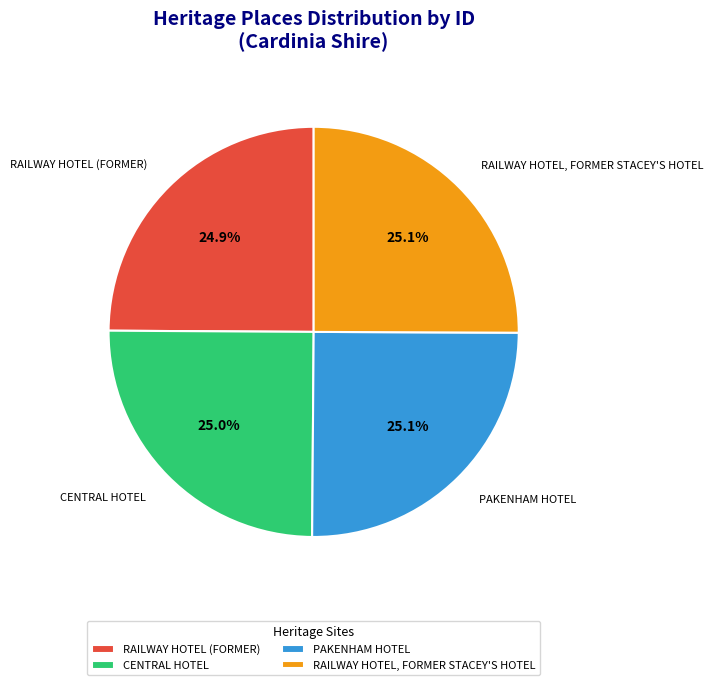

What percentage do PAKENHAM HOTEL and CENTRAL HOTEL together represent?

50.0%